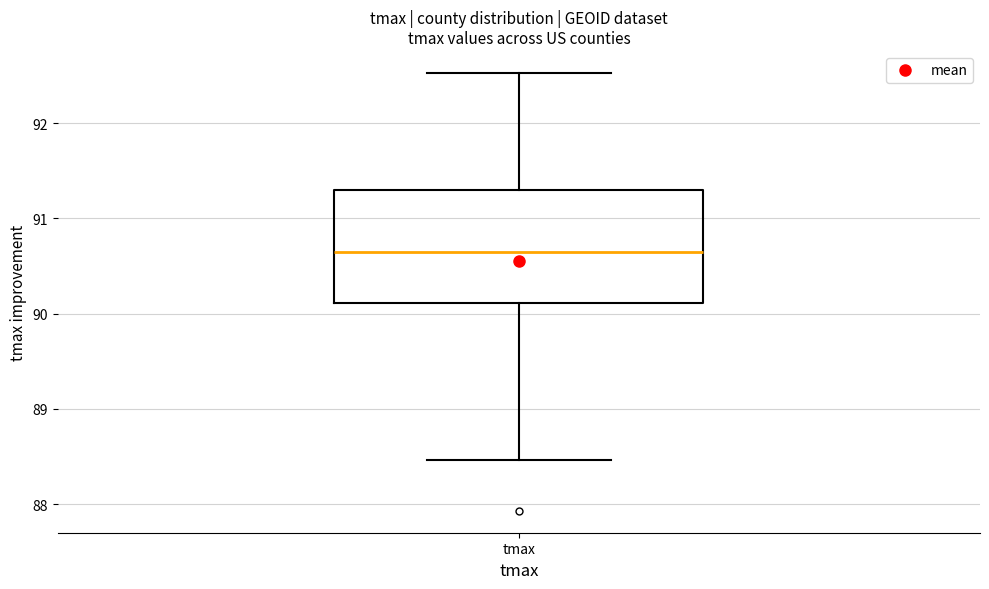

Transcribe this box plot: give where the median line is, the range the box spans, and where the two whiskers end, as read against the y-axis. The values are not printed on the chart, so give them approximately, as read against the axis.

median 90.7, box 90.1 to 91.3, whiskers 88.5 to 92.5